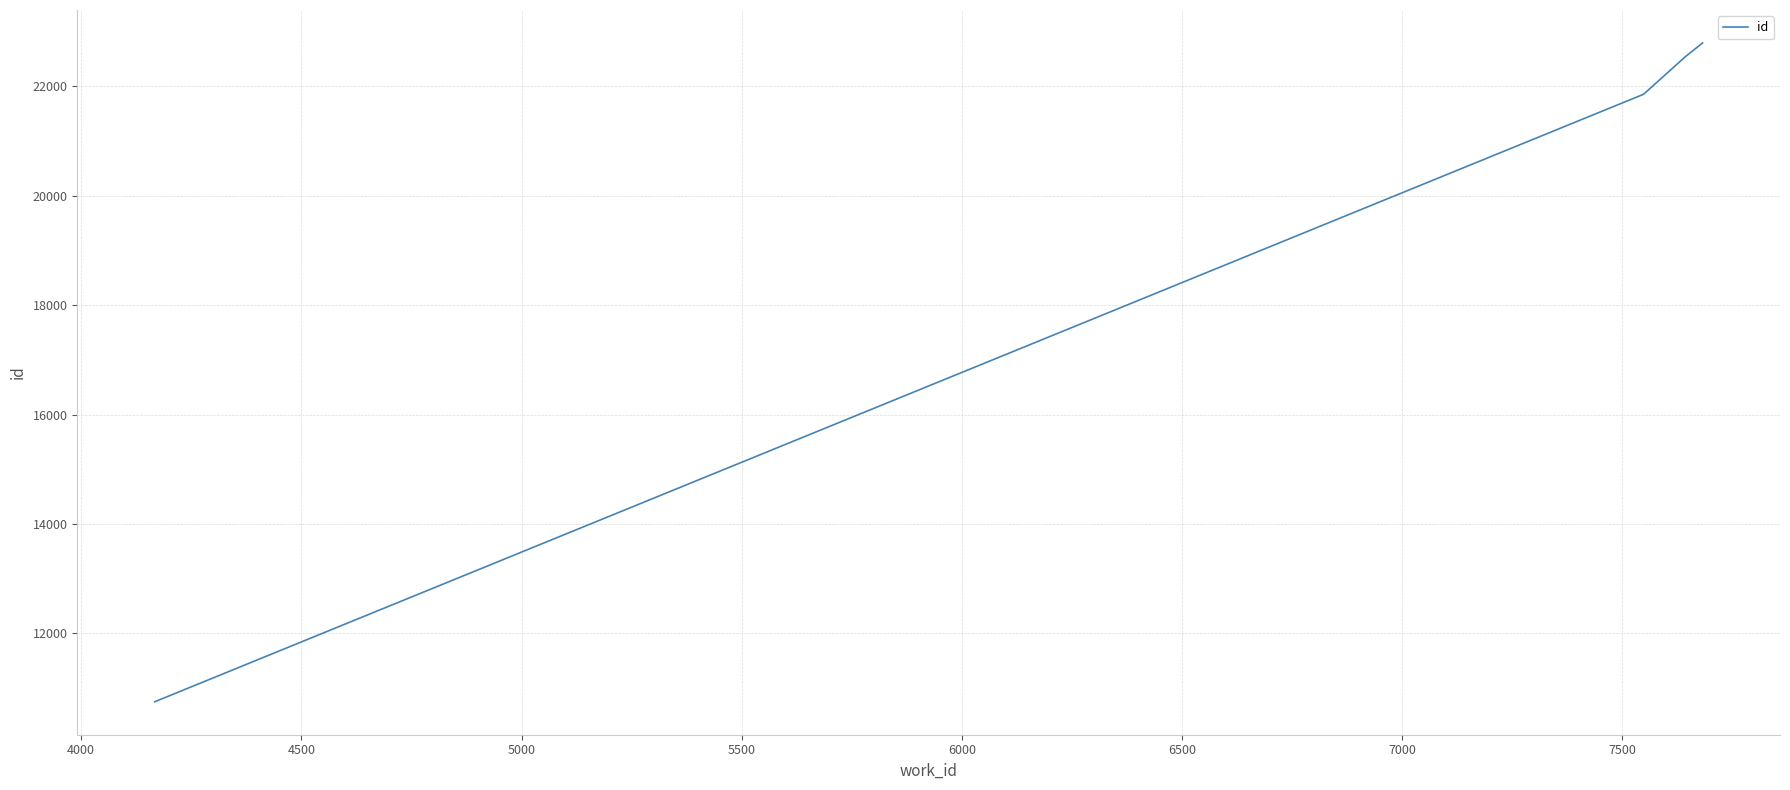

Reading left to right, extract all data points from this chart.

10751	21854	22542	22792